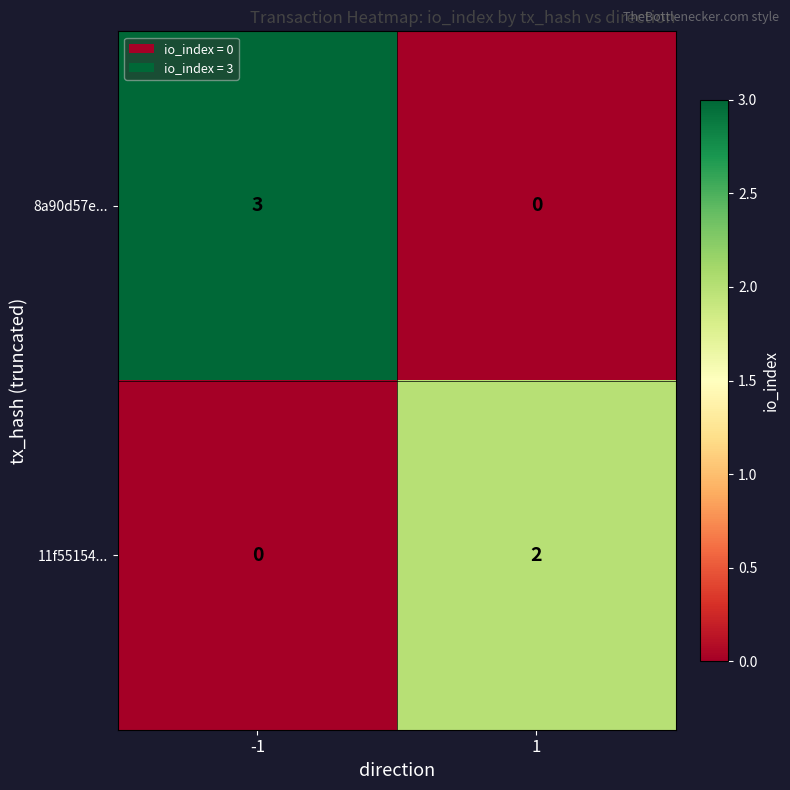

Is it true that 8a90d57e... equals 2 at -1?

False